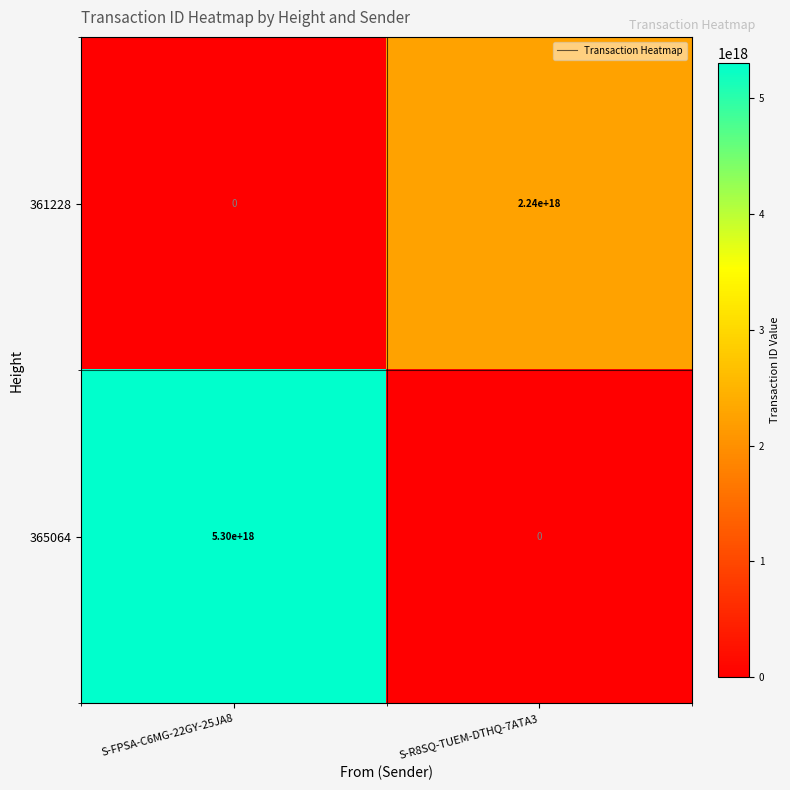

Rank the series at S-R8SQ-TUEM-DTHQ-7ATA3 from highest to lowest value.

361228, 365064